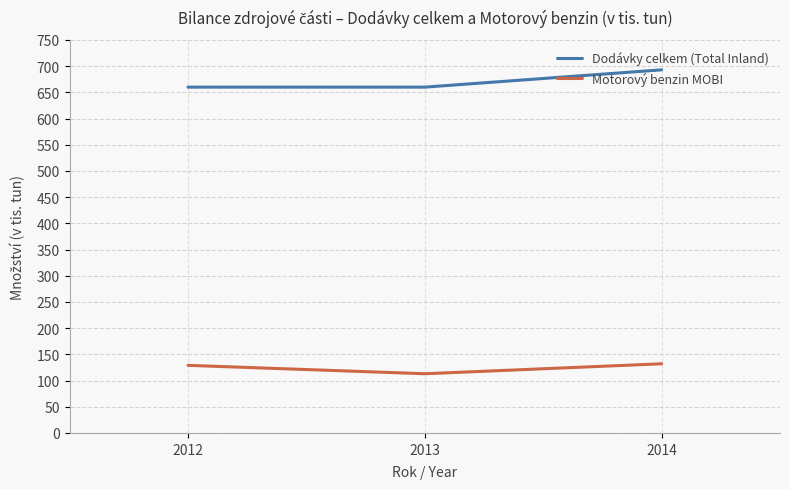

What is the lowest value of the Motorový benzin MOBI series?

113